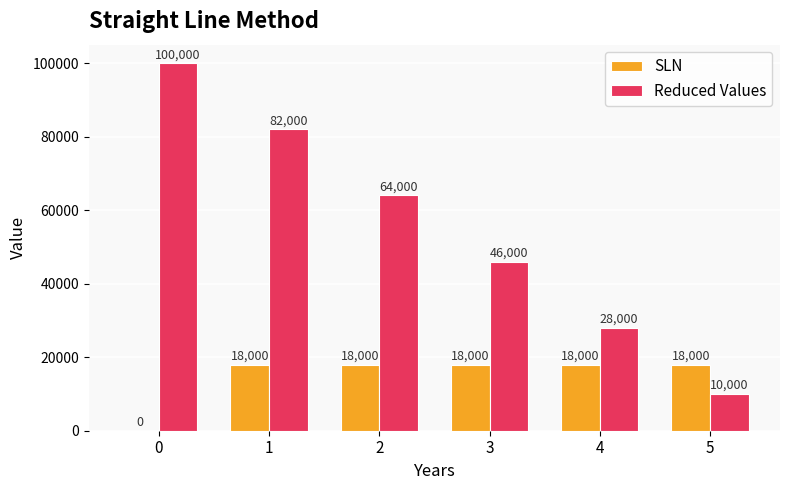

What is the greatest value displayed?

100000